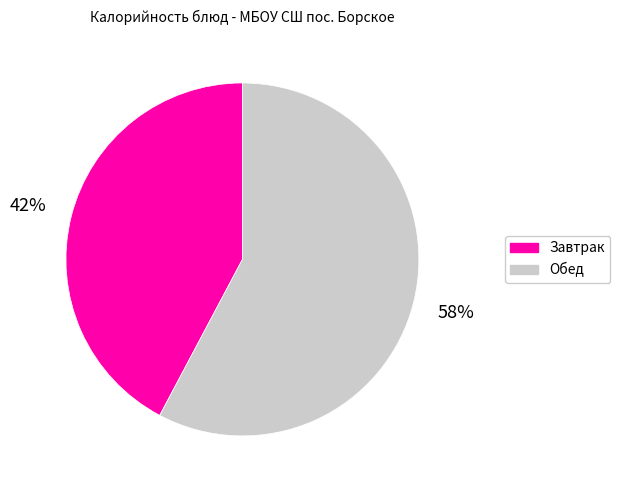

Which has a higher value, Завтрак or Обед?

Обед